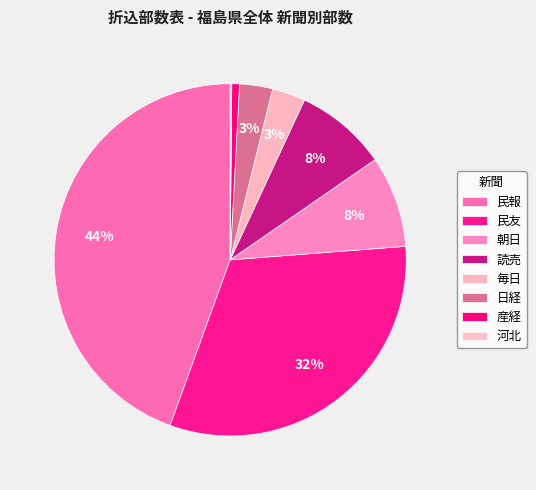

Between 産経 and 朝日, which is larger?

朝日